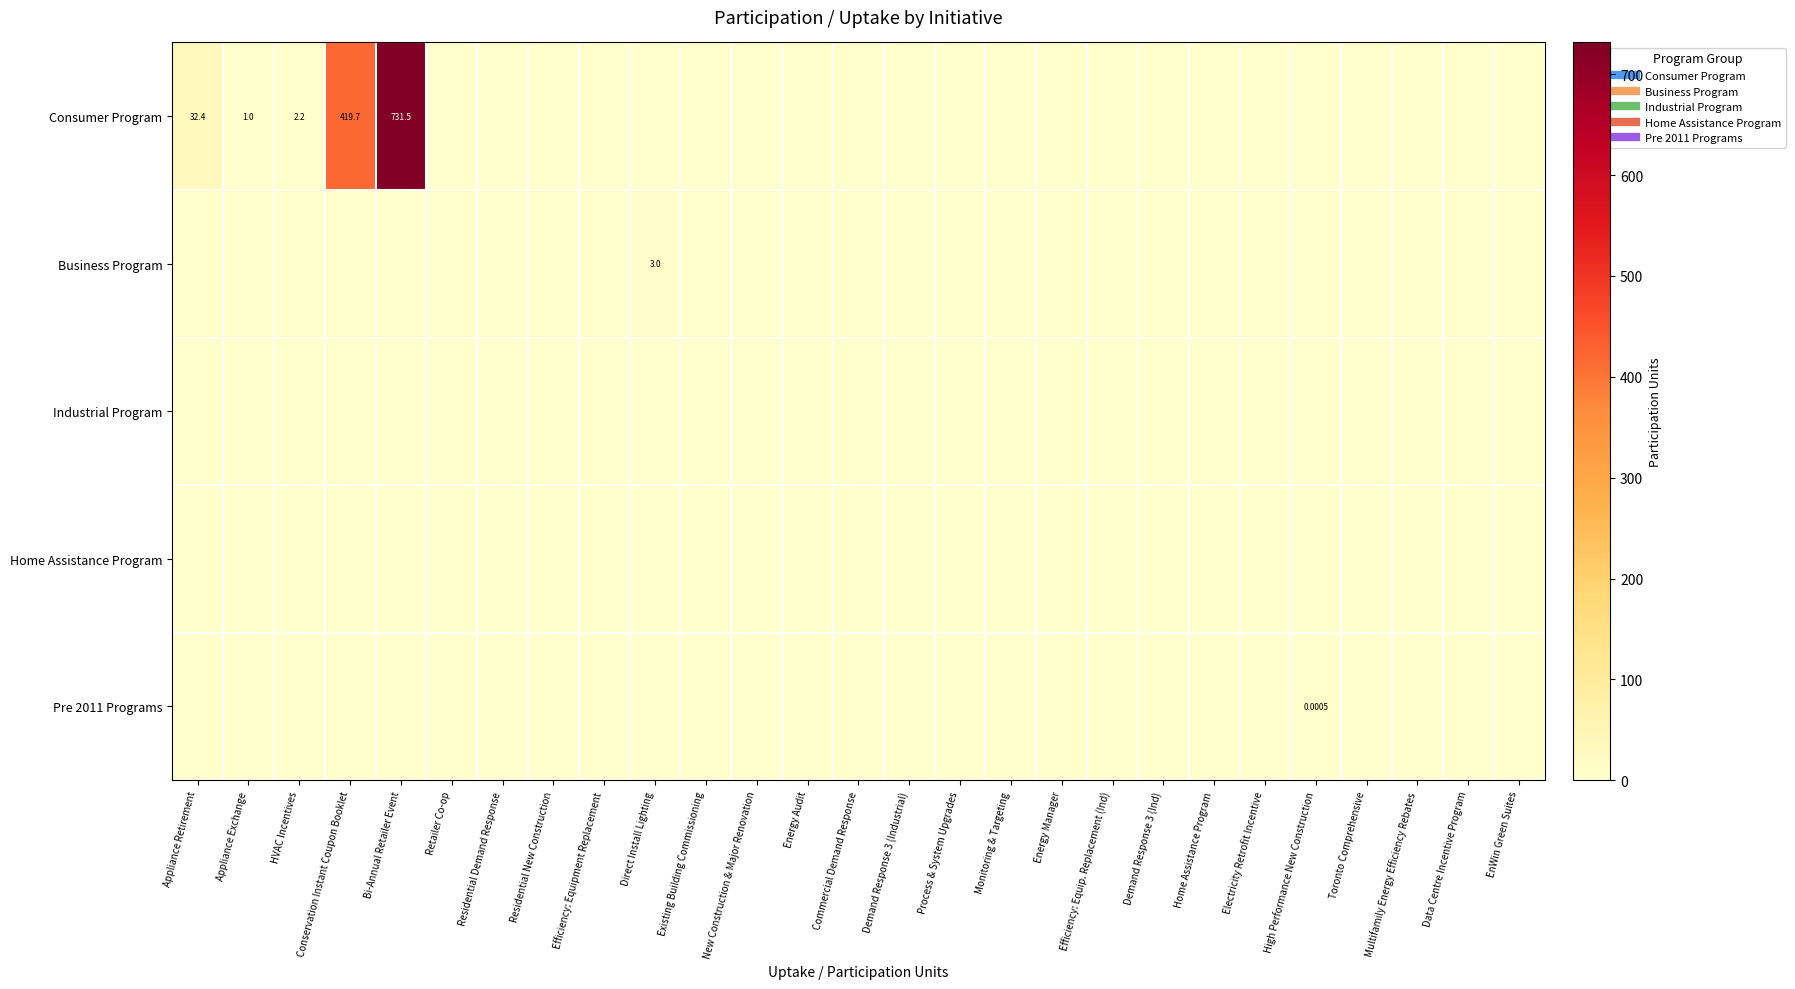

At which category is the sum across all series the highest?

Bi-Annual Retailer Event